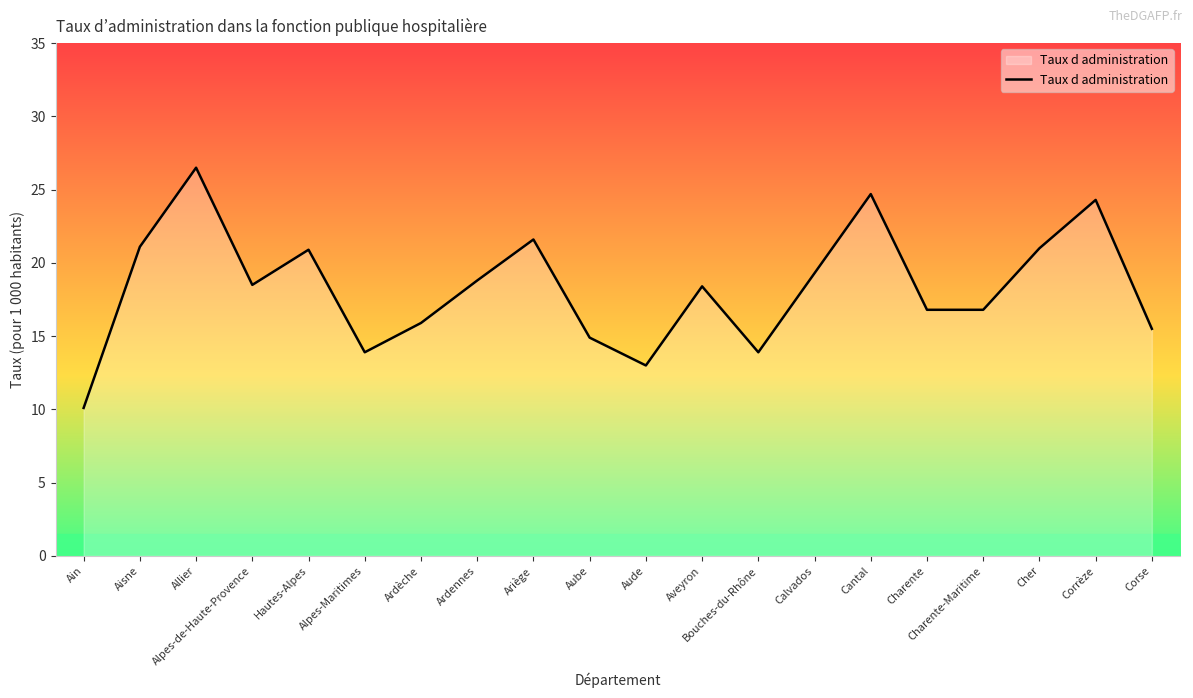

Which has a higher value, Corse or Ain?

Corse